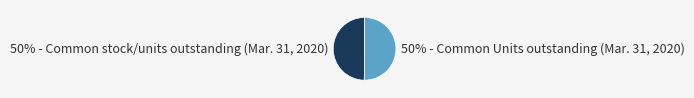

To the nearest percent, what is the average slice percentage?

50%